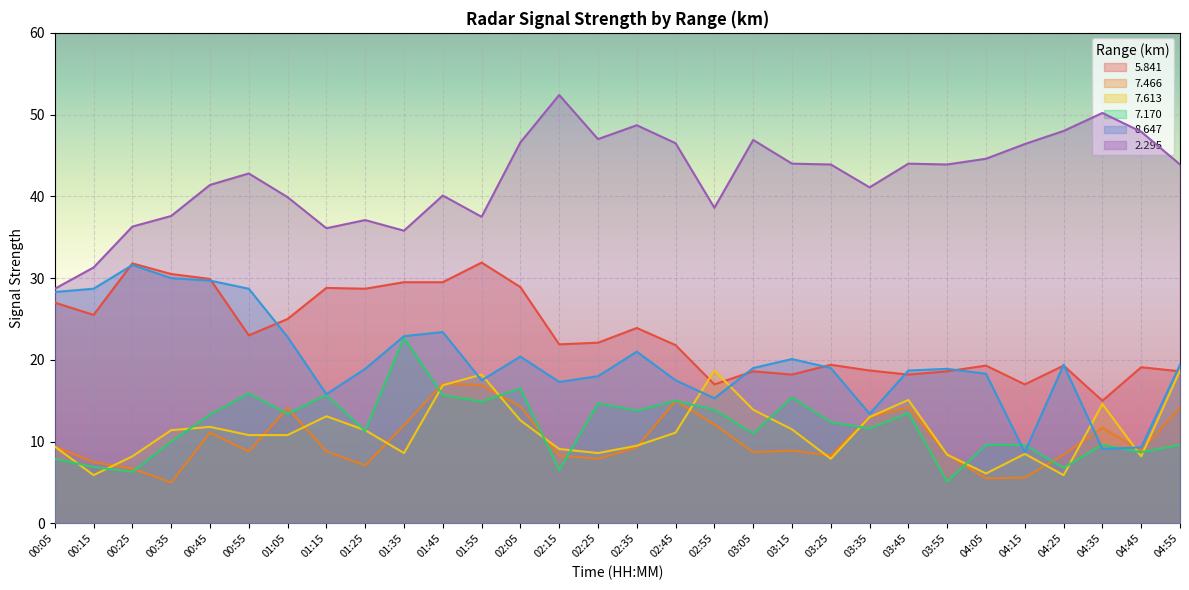

What is the sum of the 5.841 values at 03:35 and 00:45?

48.6